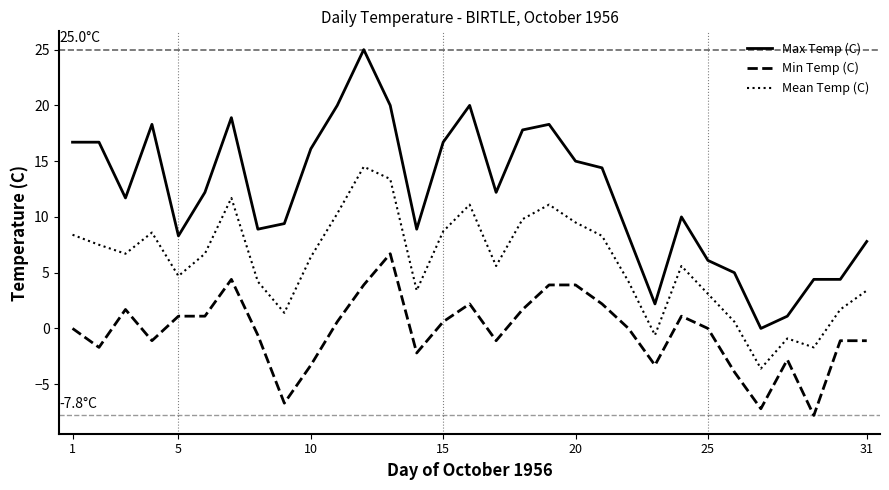

Which series has the largest total across all categories?

Max Temp (C)